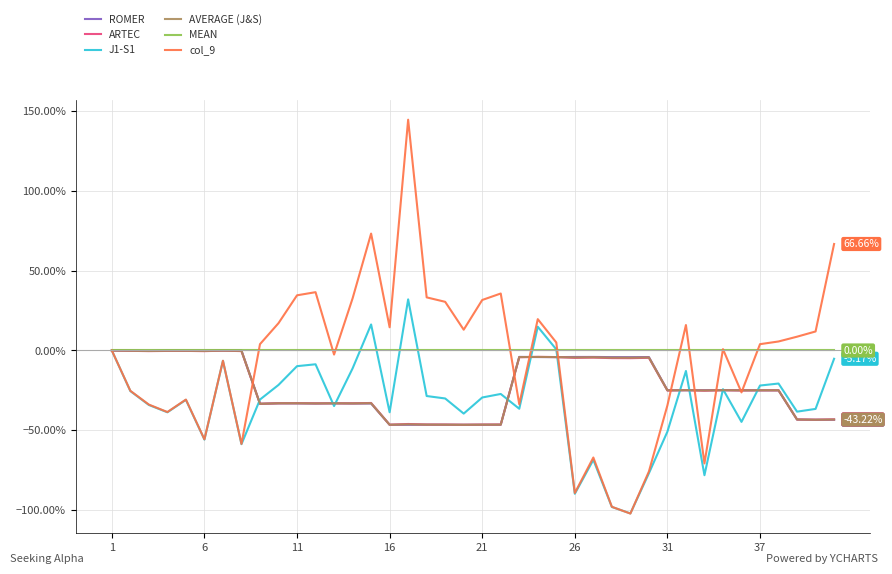

Which series has the largest range (max minus min)?

col_9